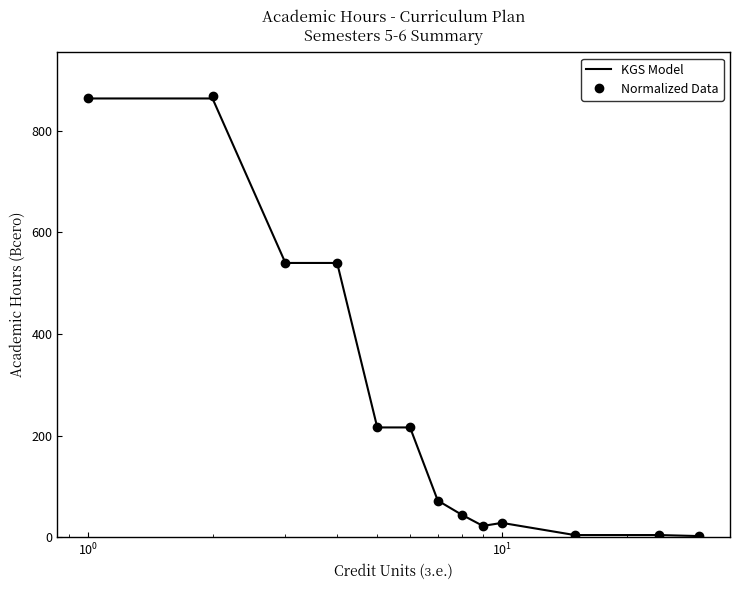

What is the maximum value for KGS Model?

864